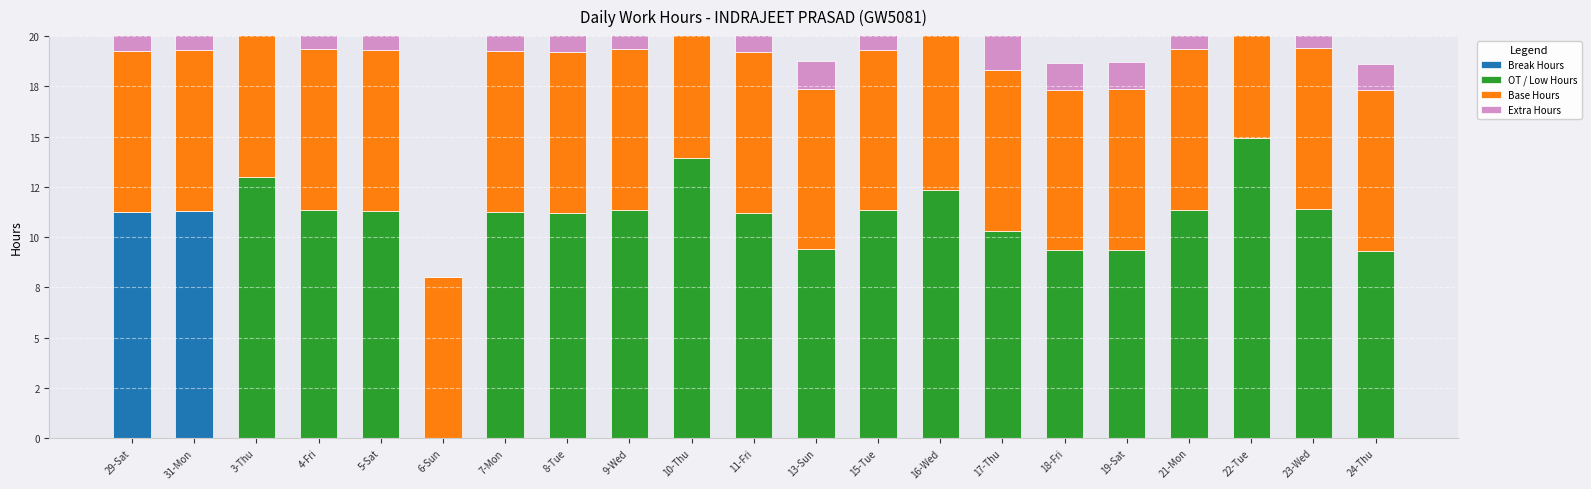

What is the average value of the OT / Low Hours series?

9.7